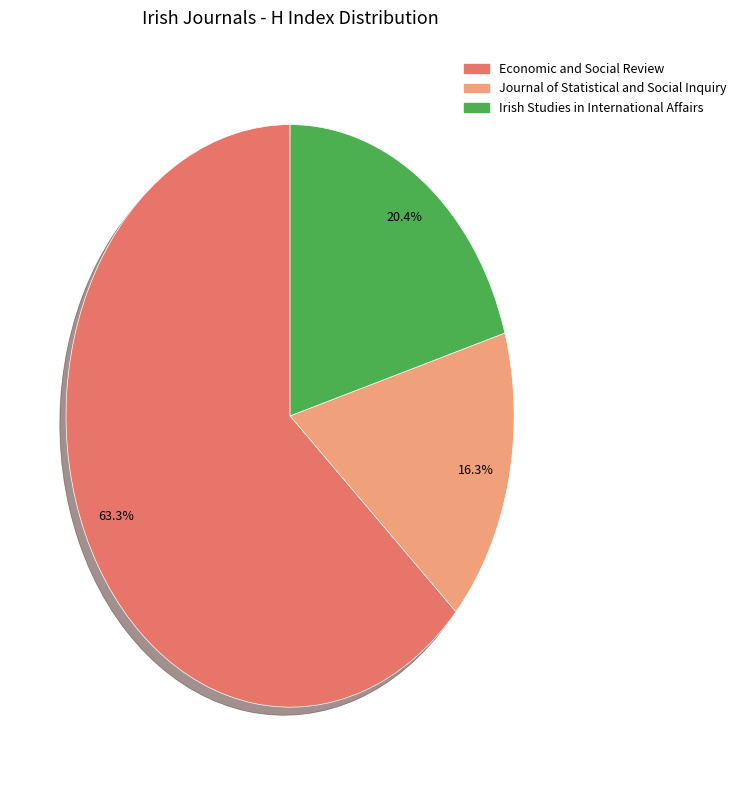

Is there a majority slice in this chart?

Yes